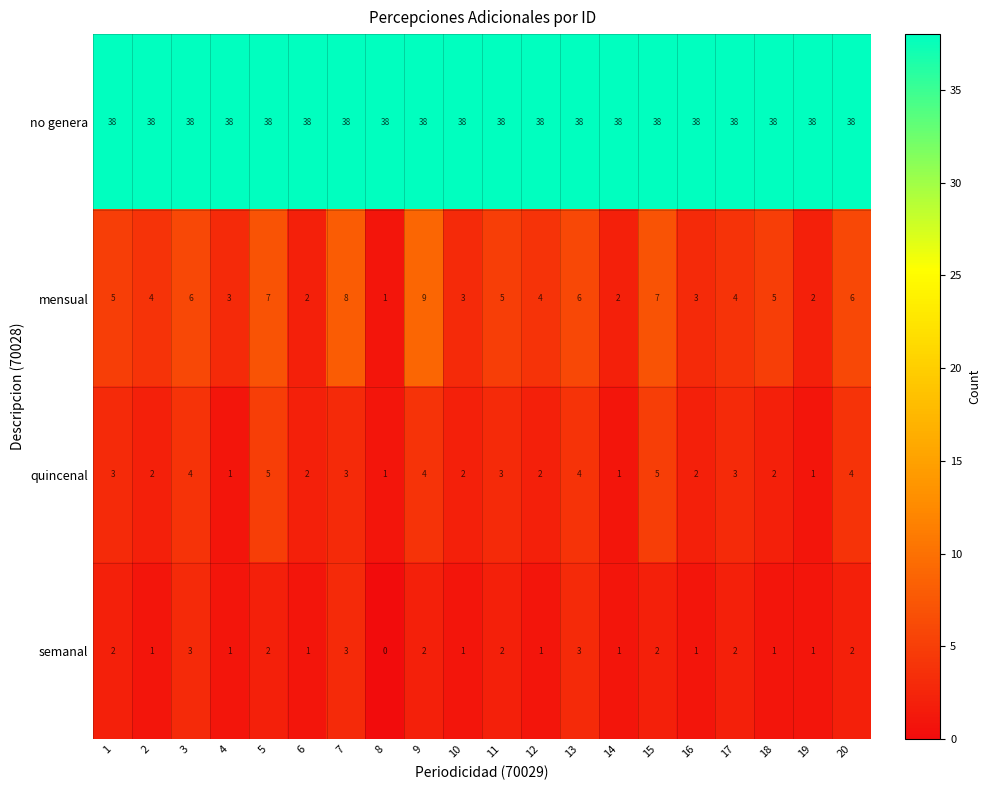

Which series has the largest range (max minus min)?

mensual